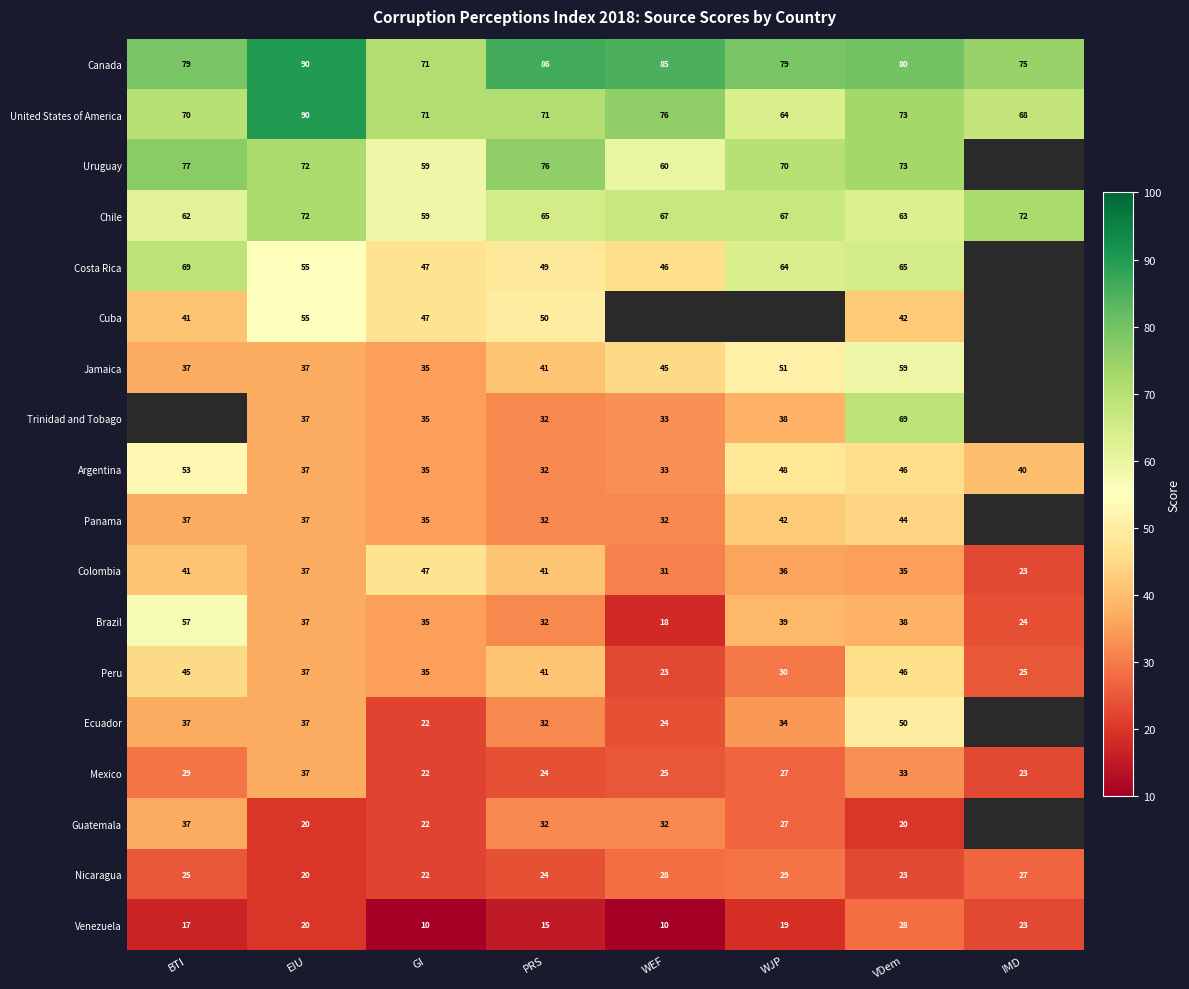

Is it true that Uruguay equals 115 at VDem?

False